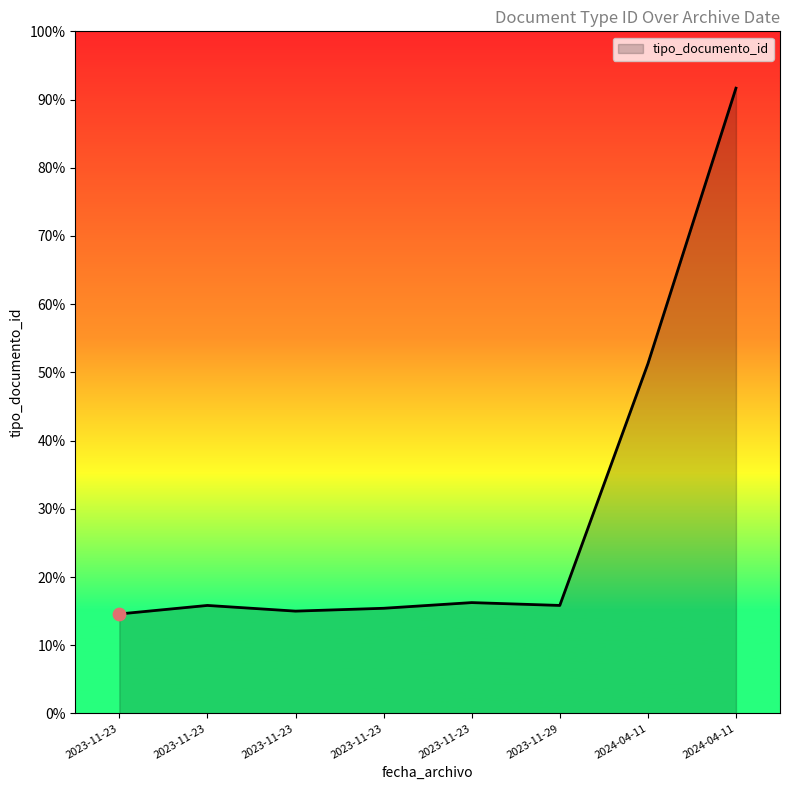

Does the chart have visible grid lines?

No